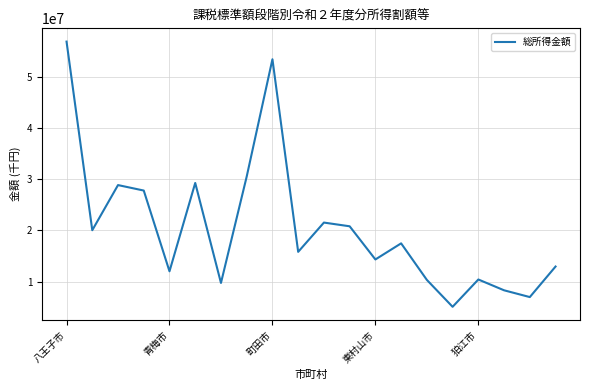

What is the smallest value displayed?

5074234